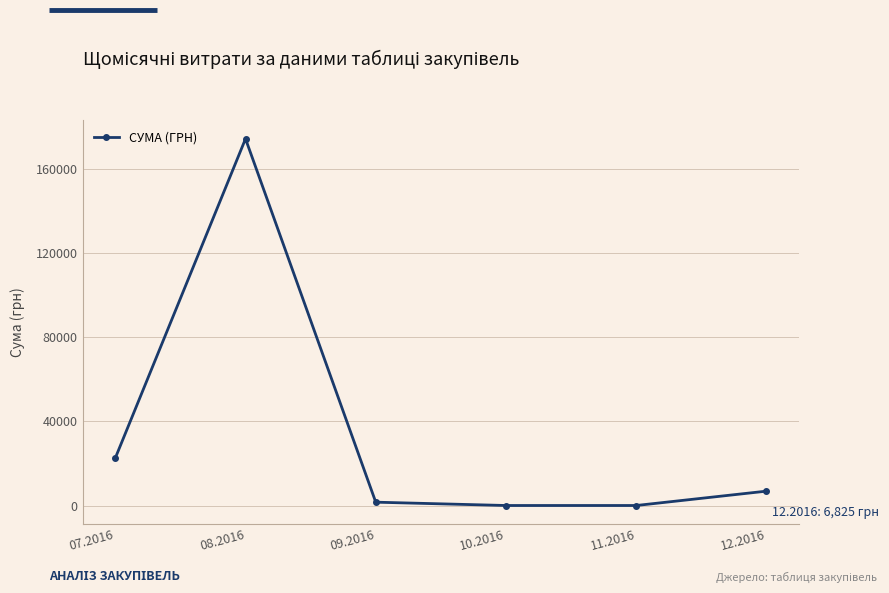

Reading left to right, what are all the values shown in this chart?

22527.0	174278.4	1579.2	0.0	0.0	6825.0